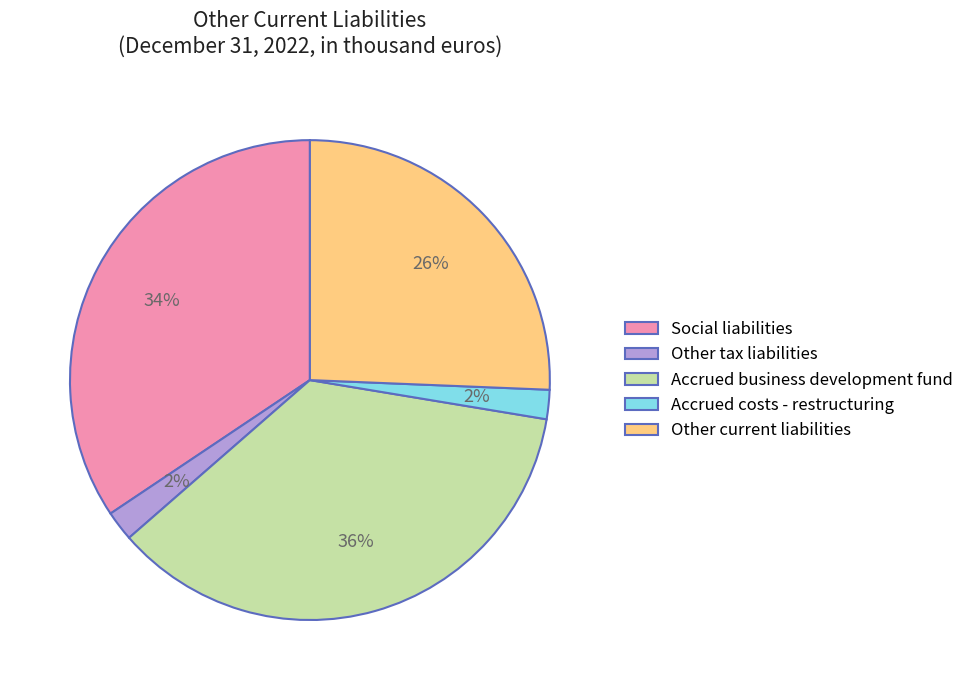

To the nearest percent, what is the combined percentage of Accrued costs - restructuring and Accrued business development fund?

38%